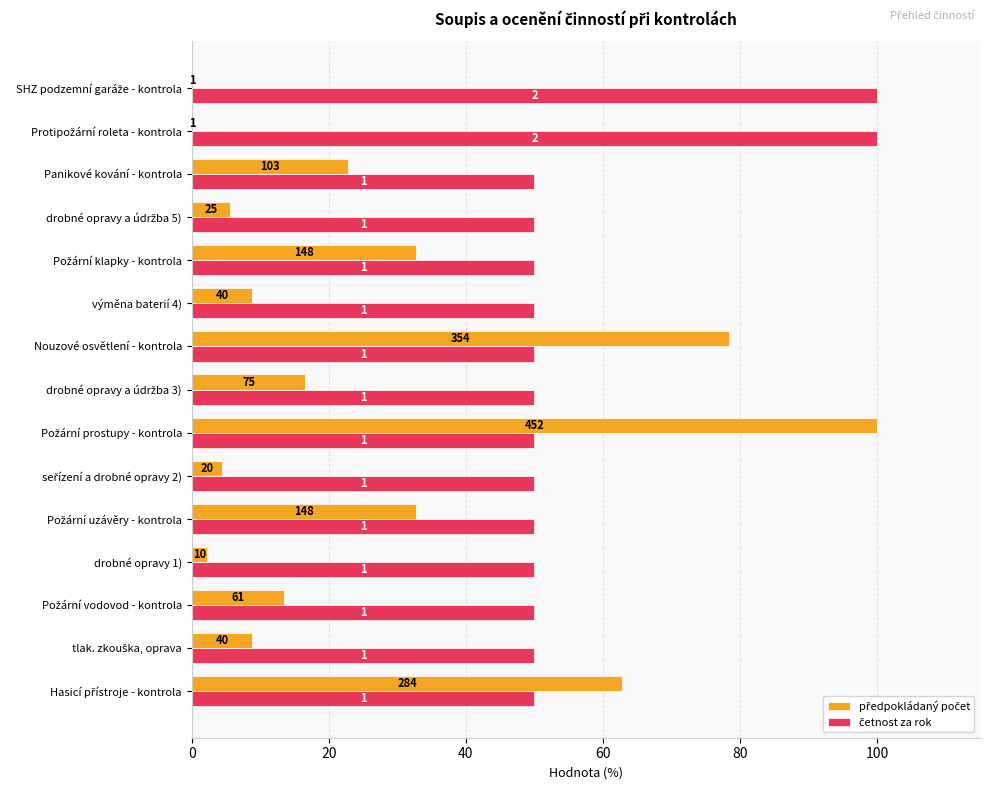

Which series has the largest range (max minus min)?

předpokládaný počet